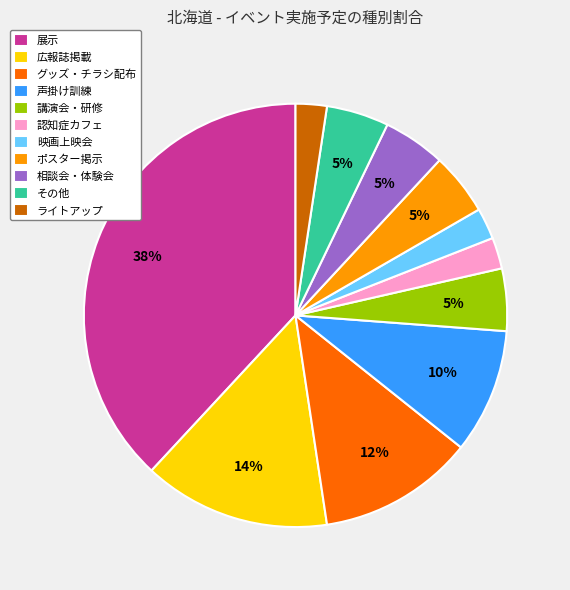

To the nearest percent, what portion does その他 represent?

5%